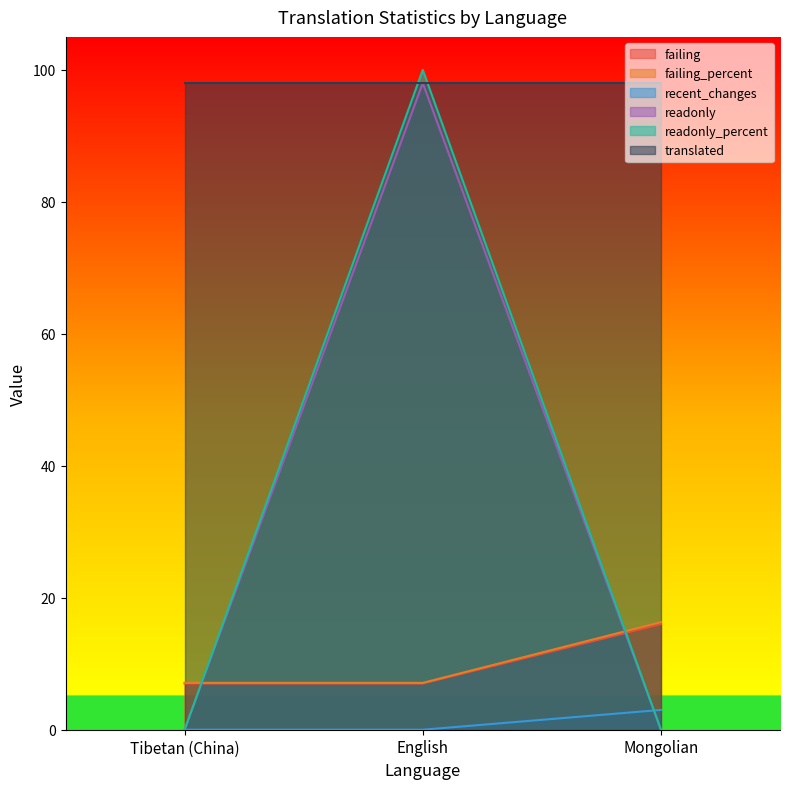

What is the sum of all failing values?

30.0